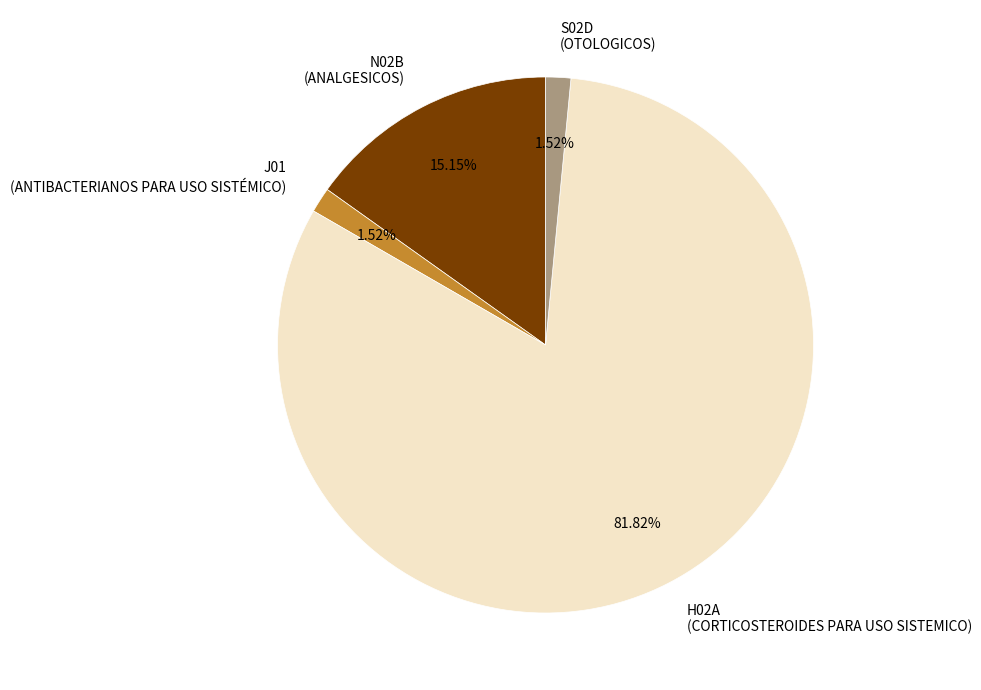

True or false: H02A accounts for 82% of the total.

True